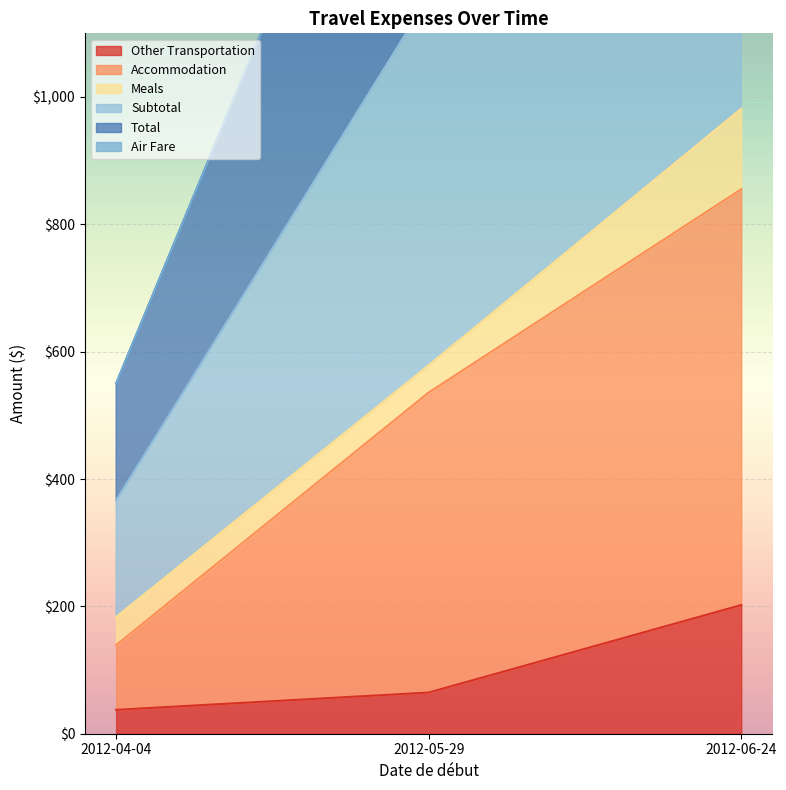

At how many categories does at least one series exceed 447?

2